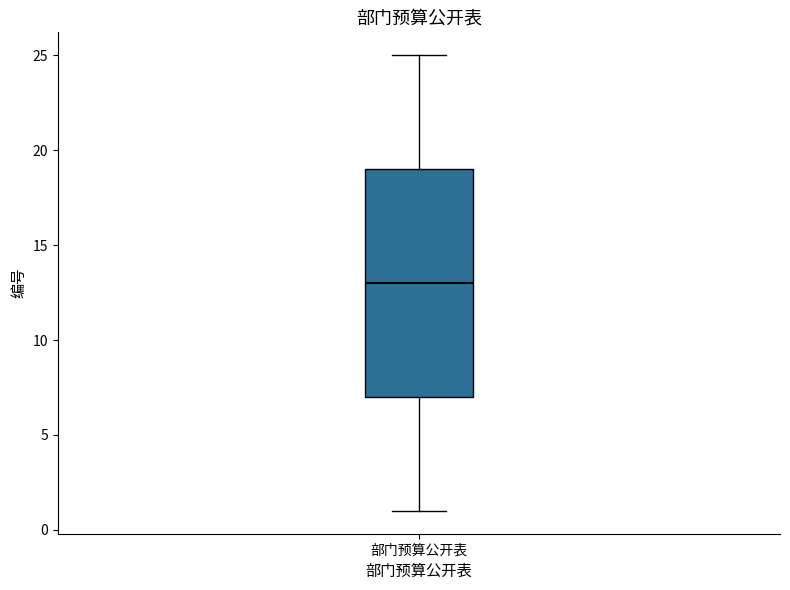

Transcribe this box plot: give where the median line is, the range the box spans, and where the two whiskers end, as read against the y-axis. The values are not printed on the chart, so give them approximately, as read against the axis.

median 13, box 7 to 19, whiskers 1 to 25